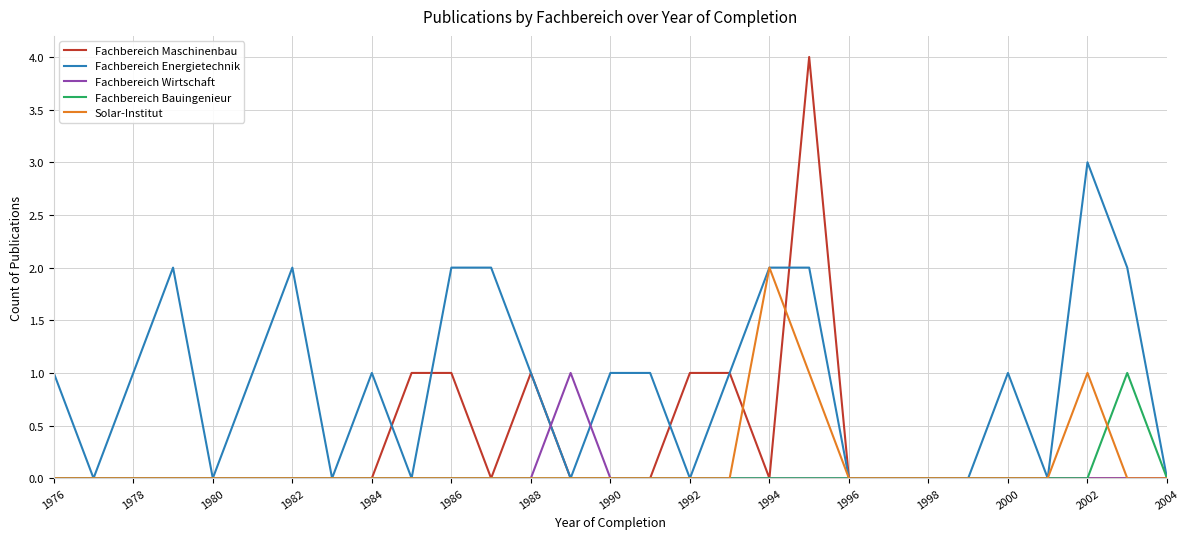

Which series has the largest total across all categories?

Fachbereich Energietechnik